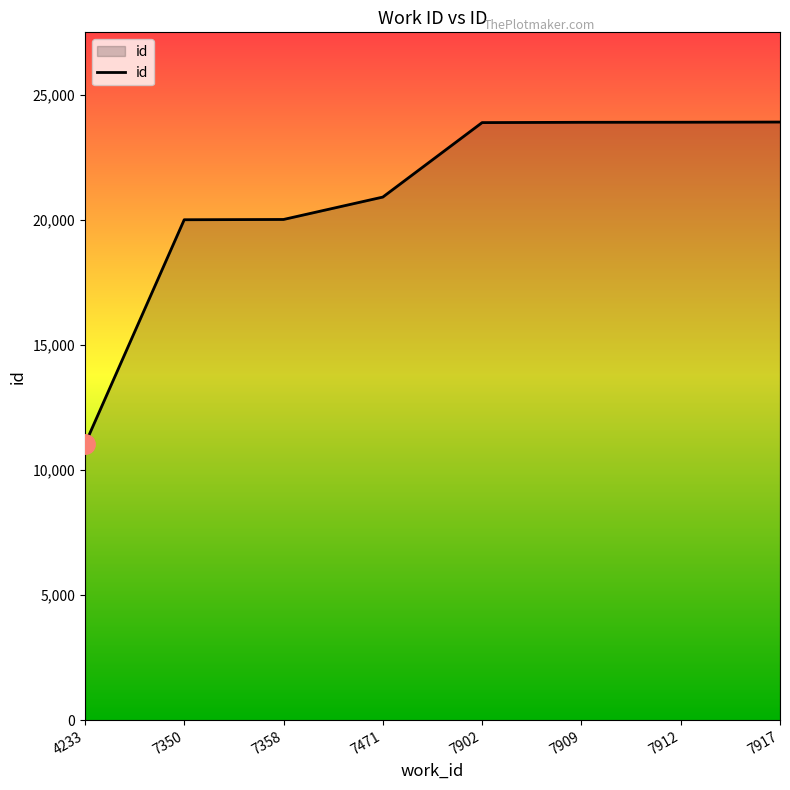

Which label corresponds to the smallest value in the chart?

4233